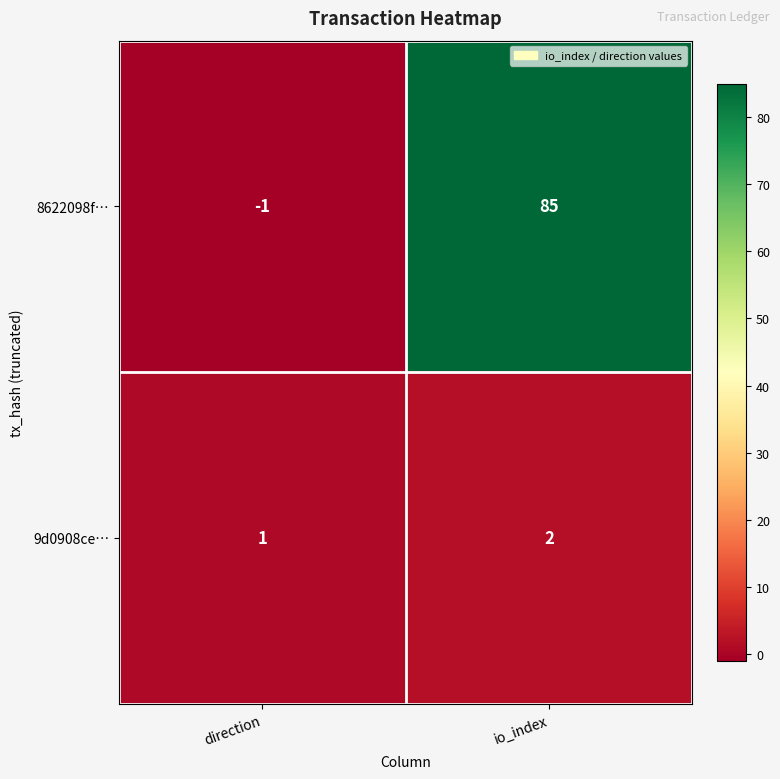

Reading left to right, list all the values displayed in this chart.

8622098f…: direction=-1	io_index=85
9d0908ce…: direction=1	io_index=2